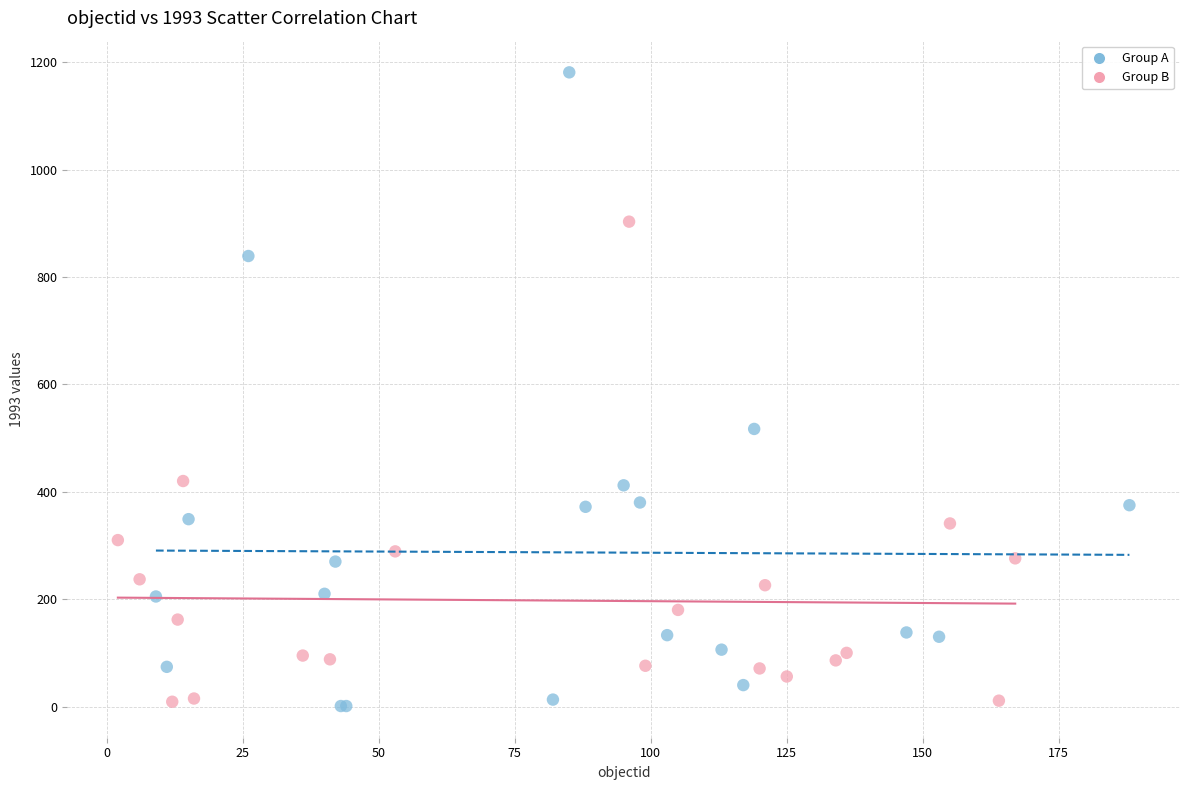

Which series has the largest Y range (max minus min)?

Group A